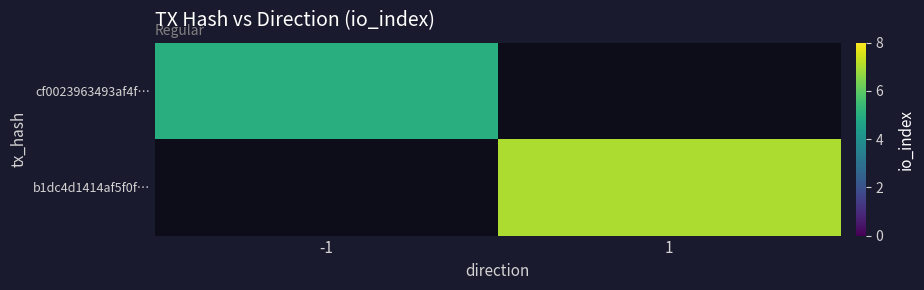

At which category does the chart reach its minimum across all series?

-1